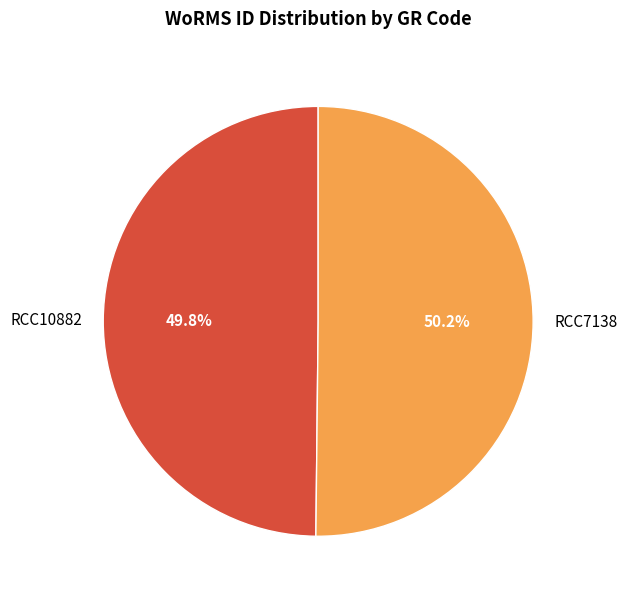

Does any single category account for the majority?

Yes